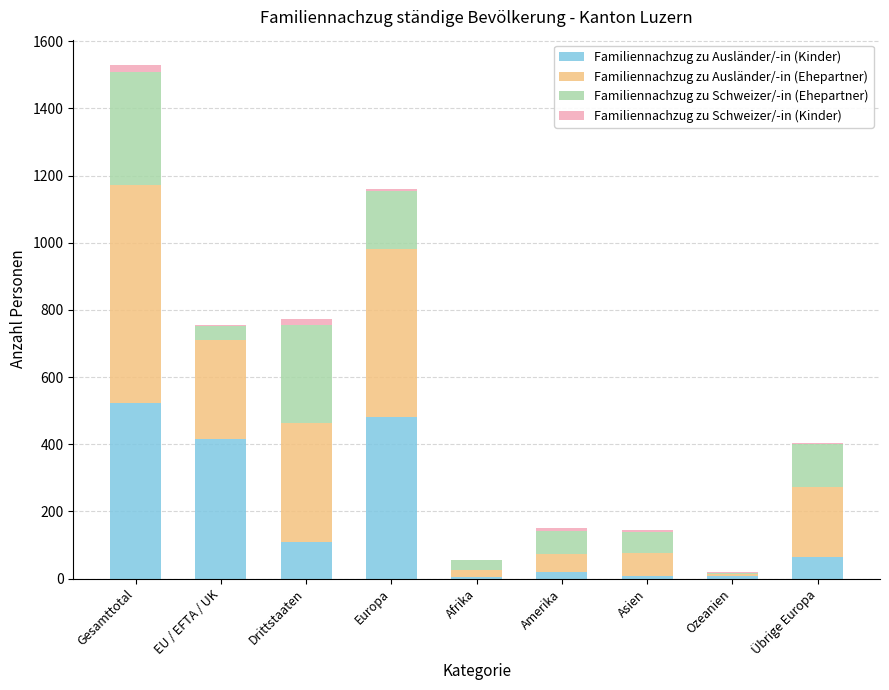

What is the difference between the Familiennachzug zu Ausländer/-in (Kinder) values at Afrika and Drittstaaten?

102